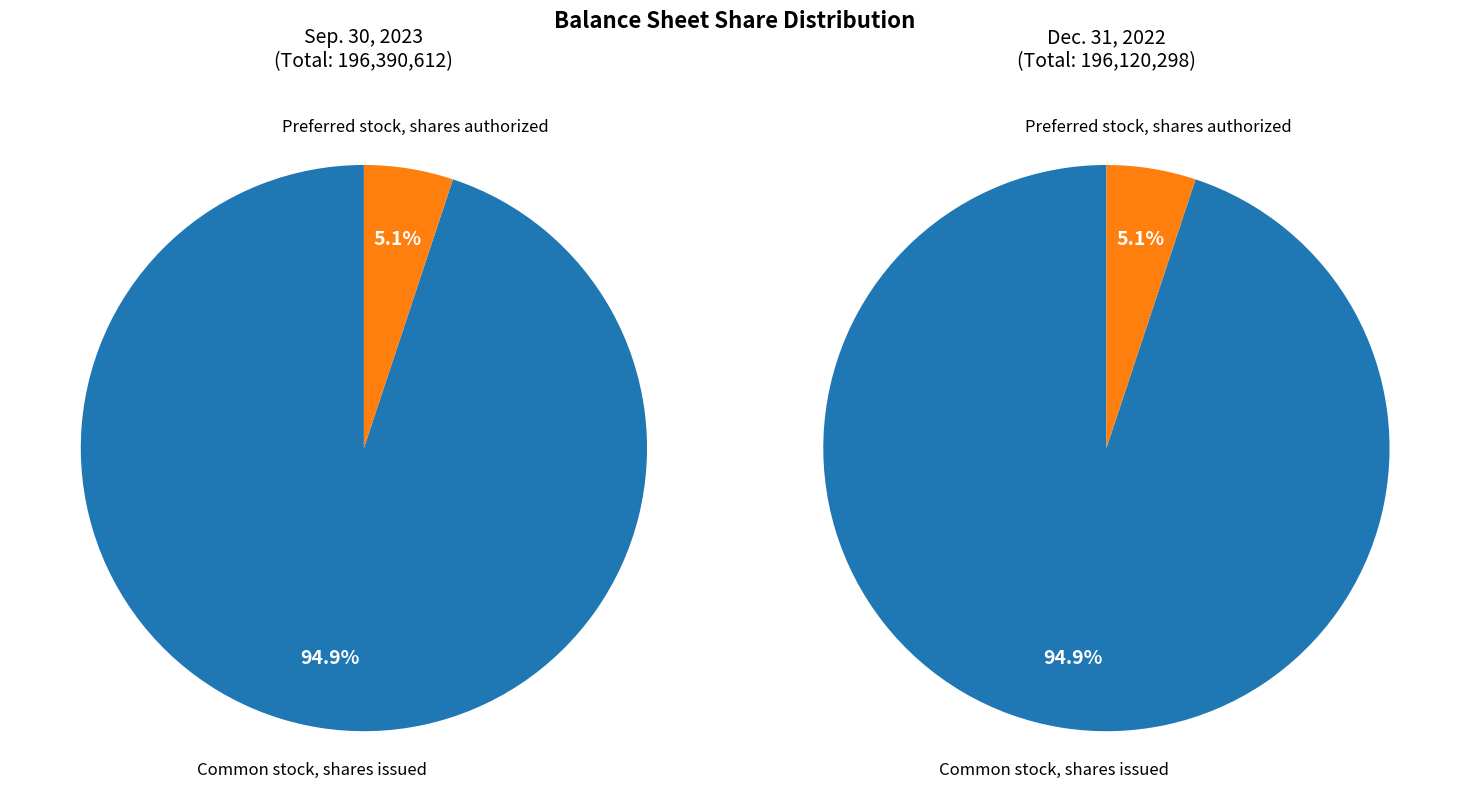

Is there any slice that represents more than half of the pie?

Yes